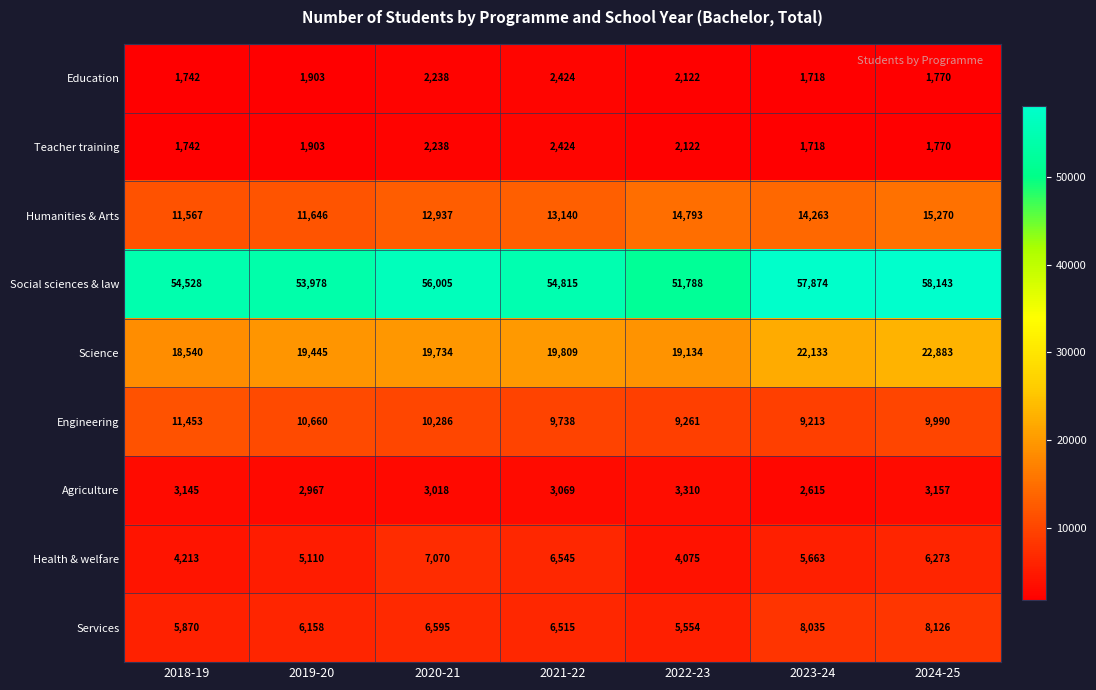

What is the difference between the maximum and minimum values in the Science series?

4343